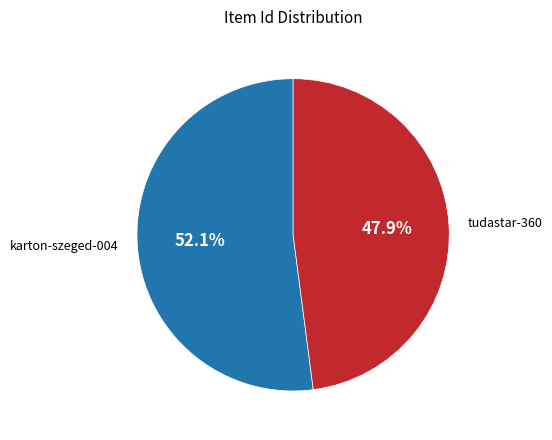

What percentage is the karton-szeged-004 slice, to the nearest percent?

52%